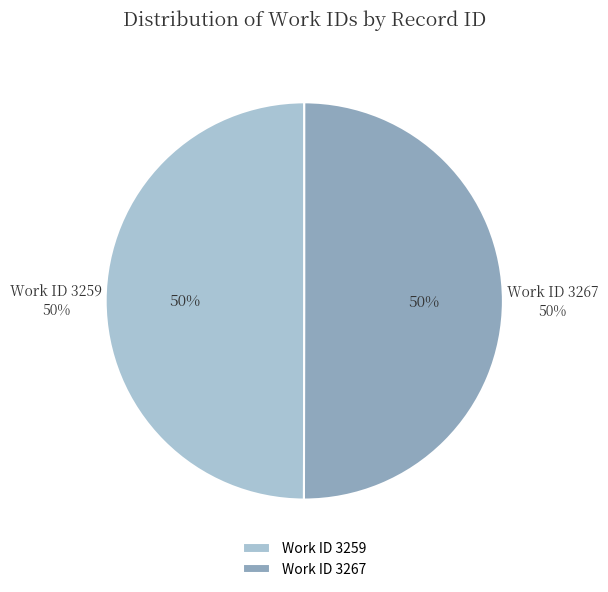

Is the sum of 3267 and 3259 greater than half?

Yes